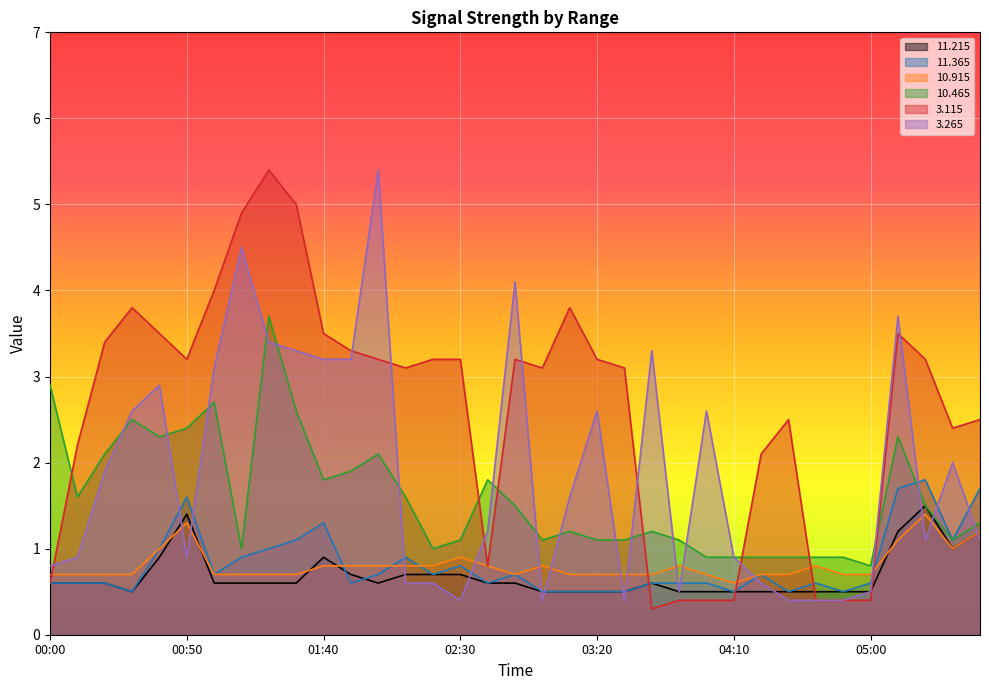

Reading left to right, list all the values displayed in this chart.

 11.215: 0.6	0.6	0.6	0.5	0.9	1.4	0.6	0.6	0.6	0.6	0.9	0.7	0.6	0.7	0.7	0.7	0.6	0.6	0.5	0.5	0.5	0.5	0.6	0.5	0.5	0.5	0.5	0.5	0.5	0.5	0.5	1.2	1.5	1.0	1.2
 11.365: 0.6	0.6	0.6	0.5	1.0	1.6	0.7	0.9	1.0	1.1	1.3	0.6	0.7	0.9	0.7	0.8	0.6	0.7	0.5	0.5	0.5	0.5	0.6	0.6	0.6	0.5	0.7	0.5	0.6	0.5	0.6	1.7	1.8	1.1	1.7
 10.915: 0.7	0.7	0.7	0.7	1.0	1.3	0.7	0.7	0.7	0.7	0.8	0.8	0.8	0.8	0.8	0.9	0.8	0.7	0.8	0.7	0.7	0.7	0.7	0.8	0.7	0.6	0.7	0.7	0.8	0.7	0.7	1.1	1.4	1.0	1.2
 10.465: 2.9	1.6	2.1	2.5	2.3	2.4	2.7	1.0	3.7	2.6	1.8	1.9	2.1	1.6	1.0	1.1	1.8	1.5	1.1	1.2	1.1	1.1	1.2	1.1	0.9	0.9	0.9	0.9	0.9	0.9	0.8	2.3	1.5	1.1	1.3
  3.115: 0.6	2.2	3.4	3.8	3.5	3.2	4.0	4.9	5.4	5.0	3.5	3.3	3.2	3.1	3.2	3.2	0.8	3.2	3.1	3.8	3.2	3.1	0.3	0.4	0.4	0.4	2.1	2.5	0.4	0.4	0.4	3.5	3.2	2.4	2.5
  3.265: 0.8	0.9	1.9	2.6	2.9	0.9	3.1	4.5	3.4	3.3	3.2	3.2	5.4	0.6	0.6	0.4	1.2	4.1	0.4	1.6	2.6	0.4	3.3	0.5	2.6	0.9	0.6	0.4	0.4	0.4	0.5	3.7	1.1	2.0	1.1